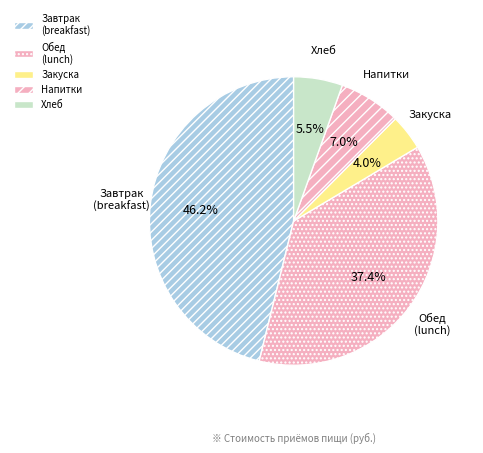

Rank the categories by value from lowest to highest.

Закуска, Хлеб, Напитки, Обед (lunch), Завтрак (breakfast)